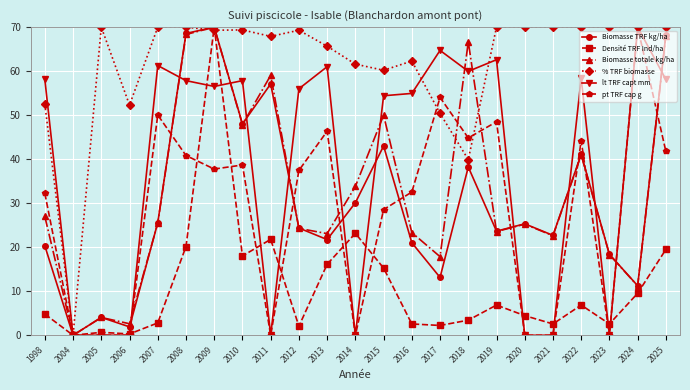

Where is lt TRF capt mm nearest to the value 35?

2015